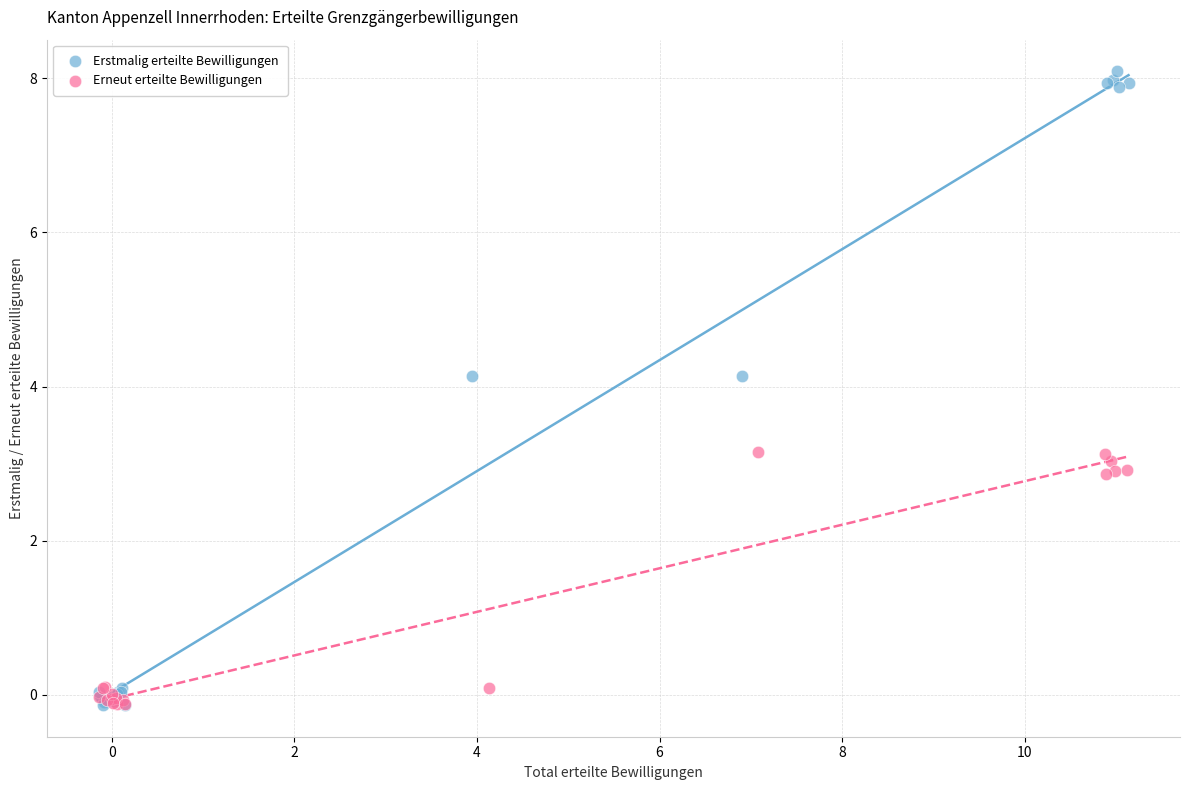

Which series contains the highest Y value?

Erstmalig erteilte Bewilligungen